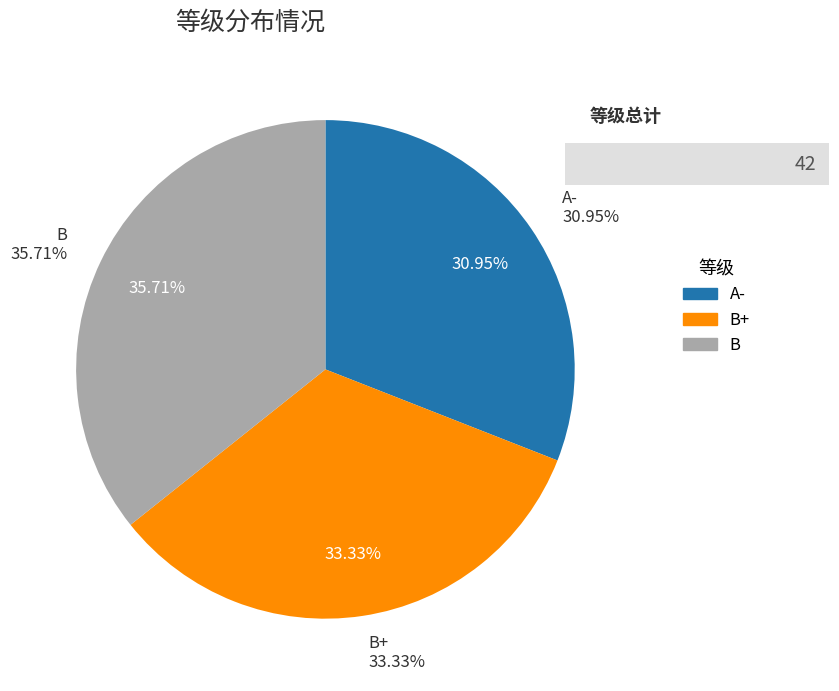

Which has a higher value, B or A-?

B